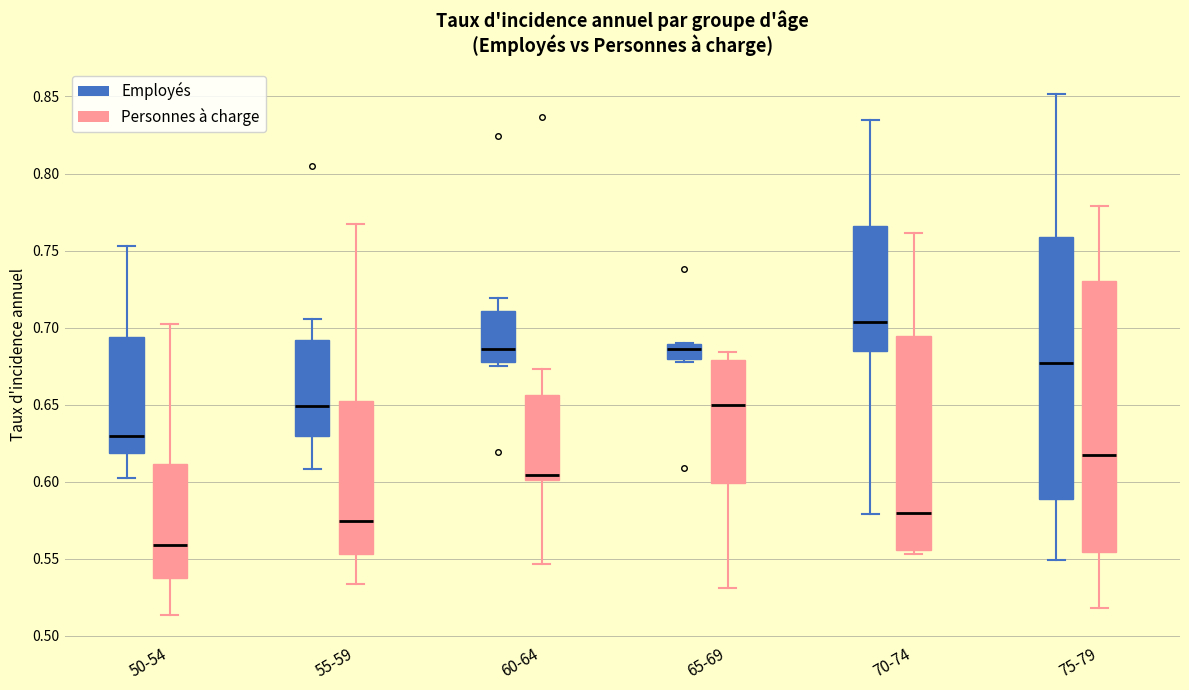

Which box is the tallest, from its lower edge to its upper edge?

75-79 (Personnes à charge)